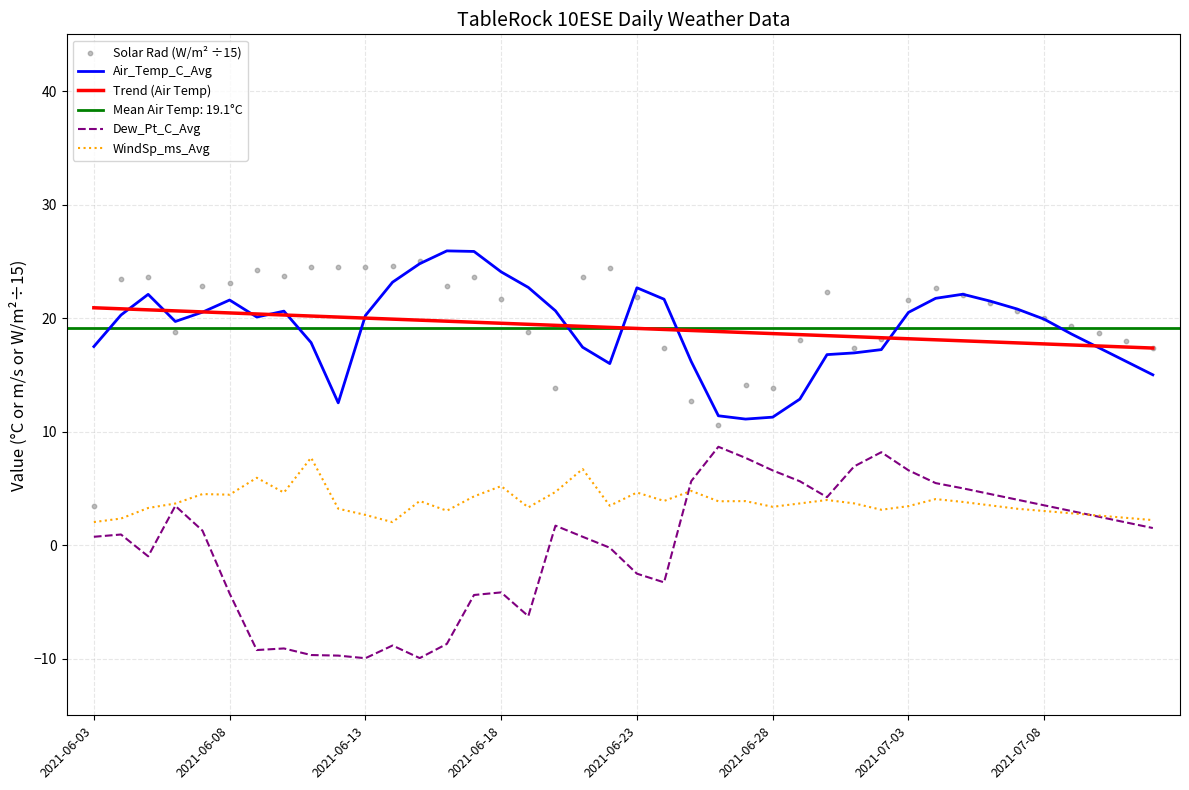

True or false: Air_Temp_C_Avg has a value of 12.6 at 2021-06-18.

False